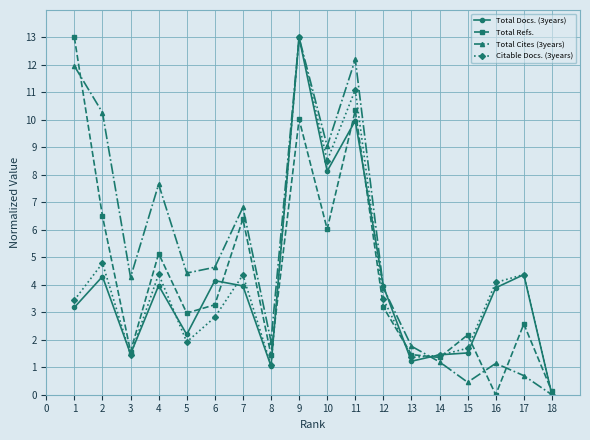

At which category does Citable Docs. (3years) reach its first local peak?

2